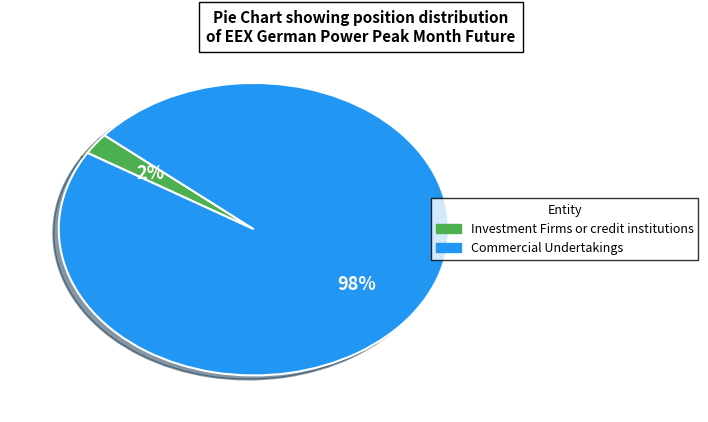

How many segments does this pie chart have?

2